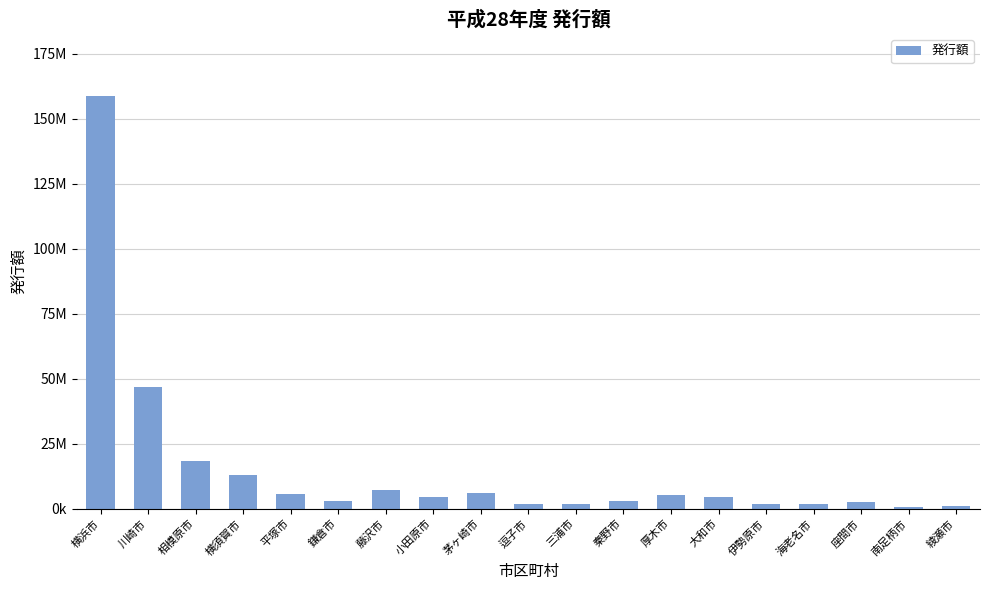

What is the value of the 4th bar from the left?

13002700